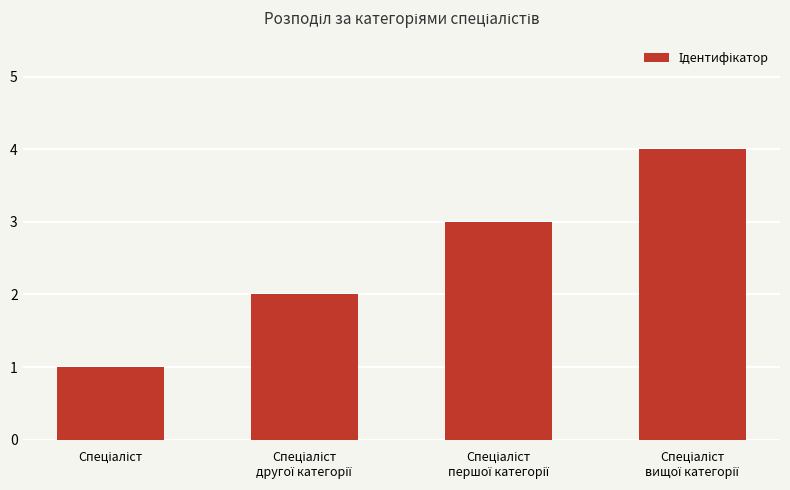

What is the sum of all values?

10